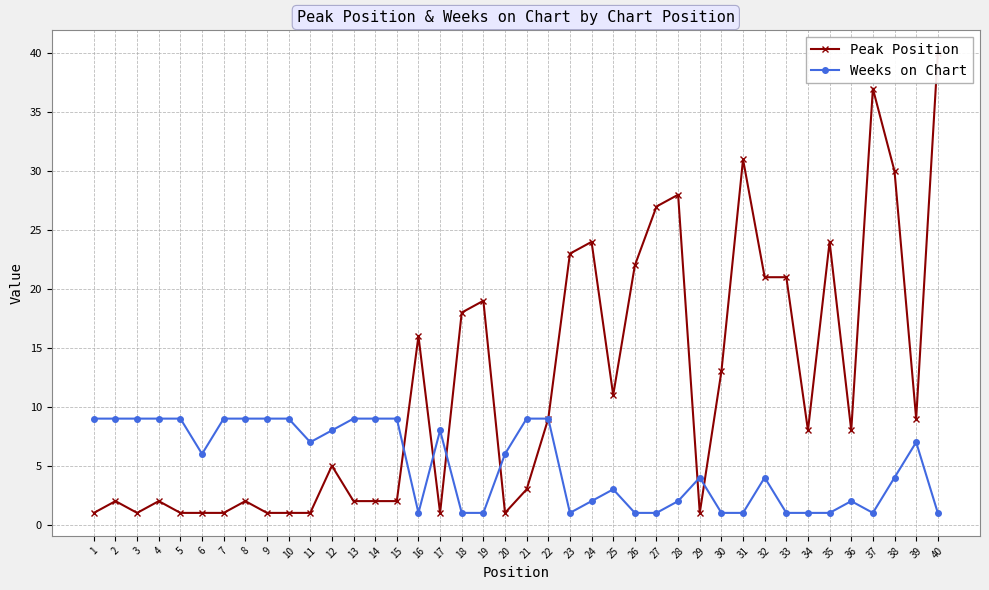

At which label does Weeks on Chart first exceed 6?

1